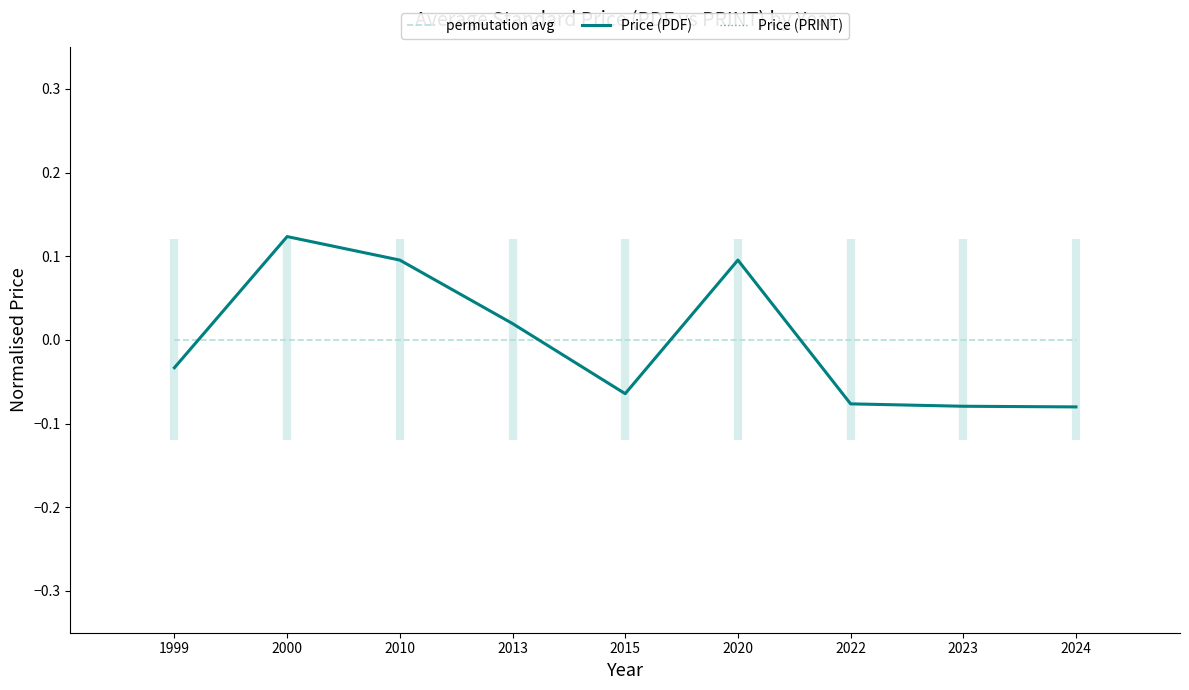

Which series reaches the minimum Y coordinate?

Price (PDF)